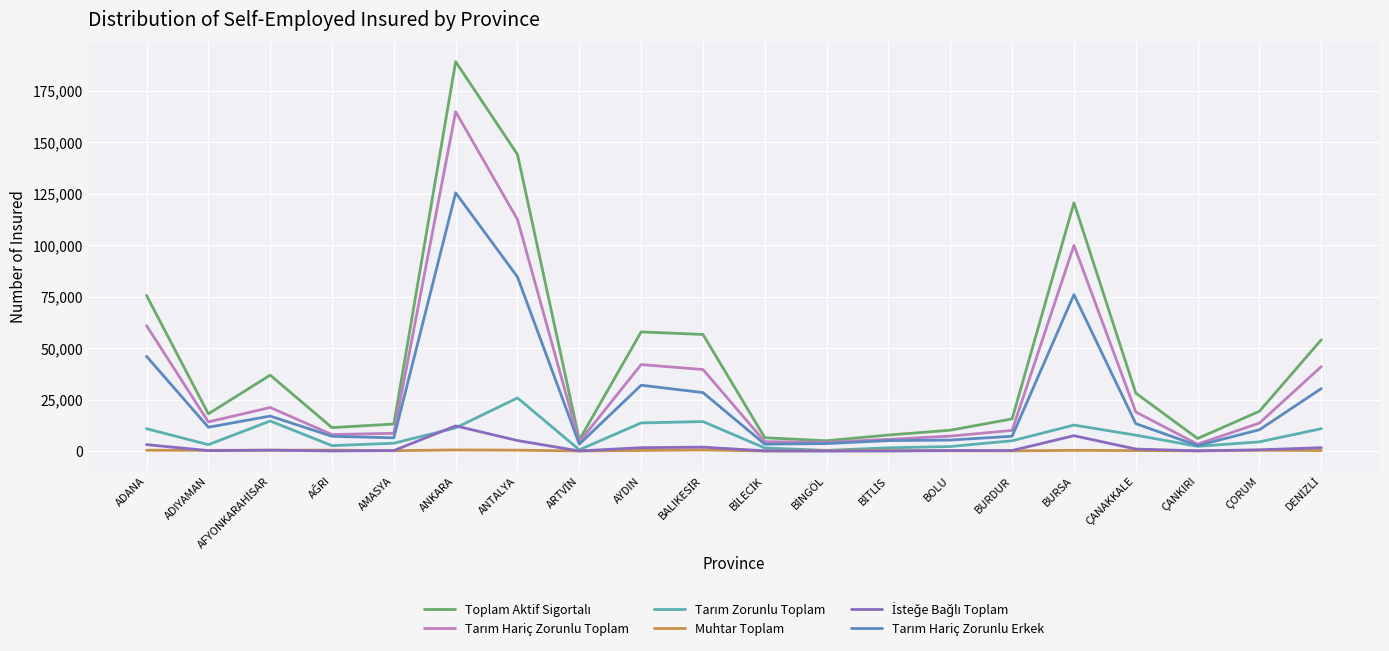

At which category is the sum across all series the highest?

ANKARA